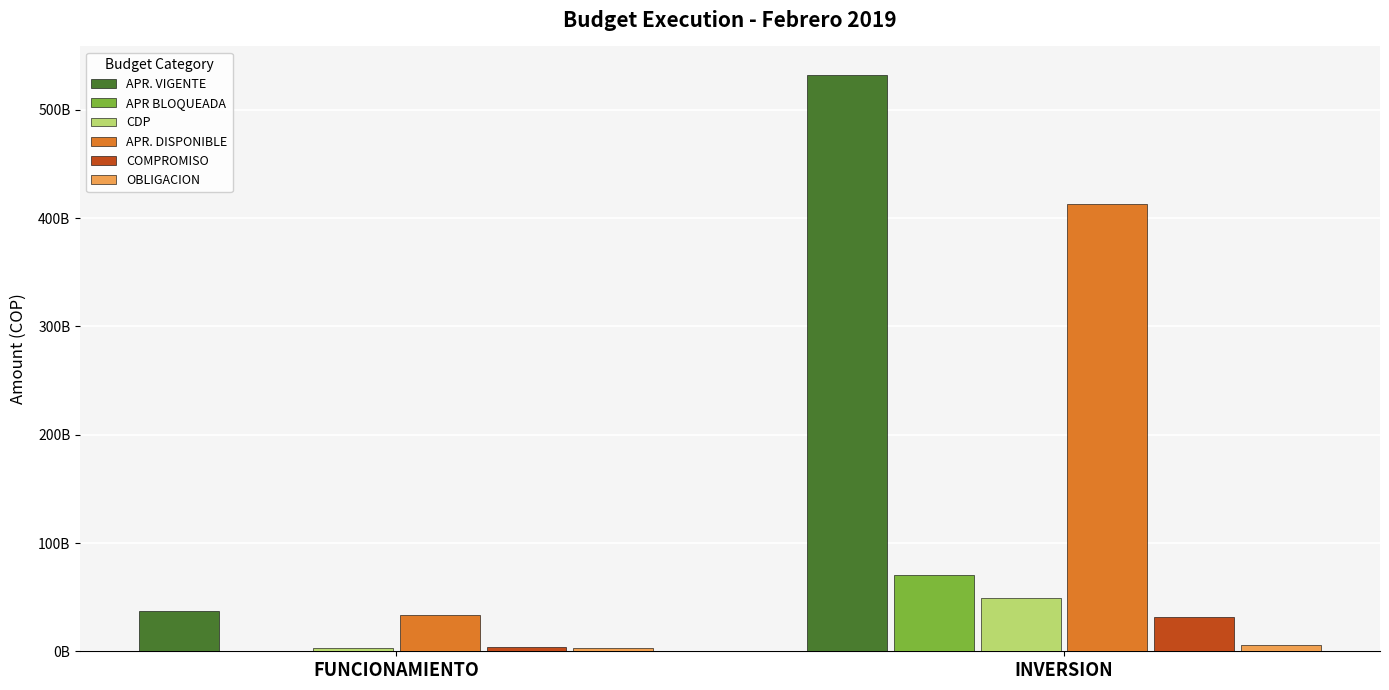

Does the chart contain stacked bars?

No